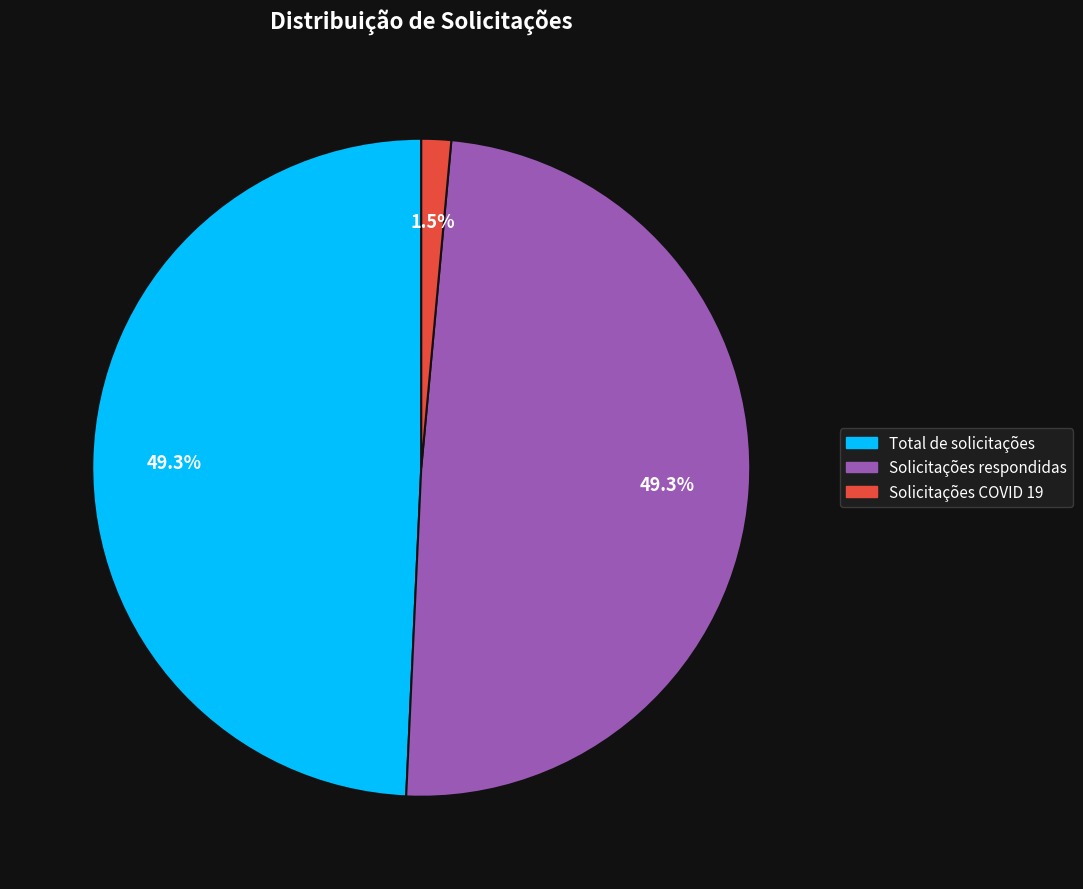

Is there a majority slice in this chart?

No